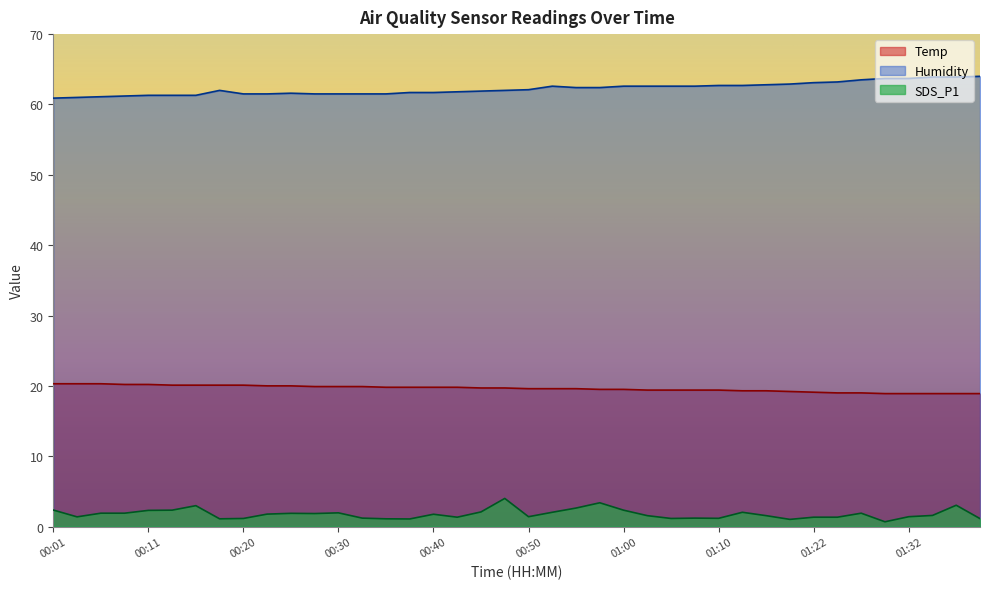

What is the smallest value displayed?

0.7